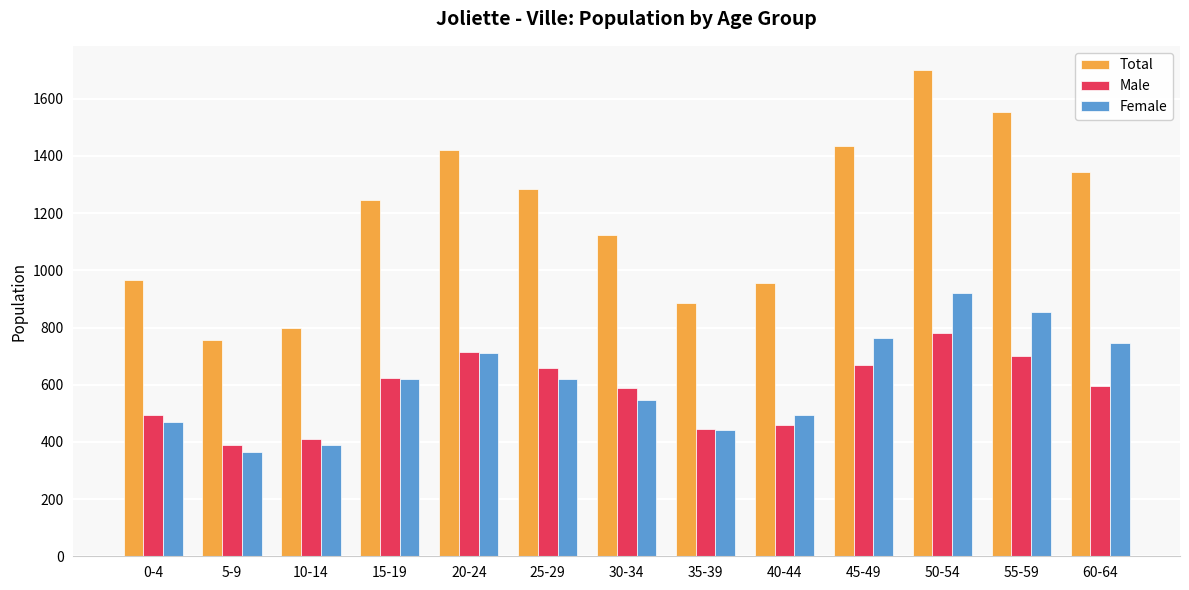

What is the value of the Female bar at the 5th from the left?

710